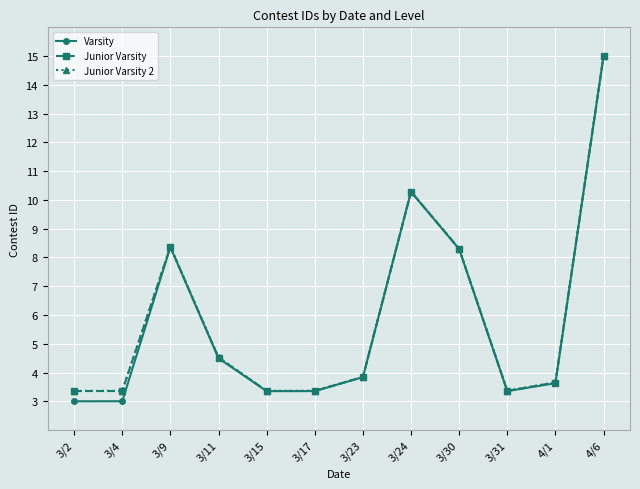

Does the chart have visible grid lines?

Yes